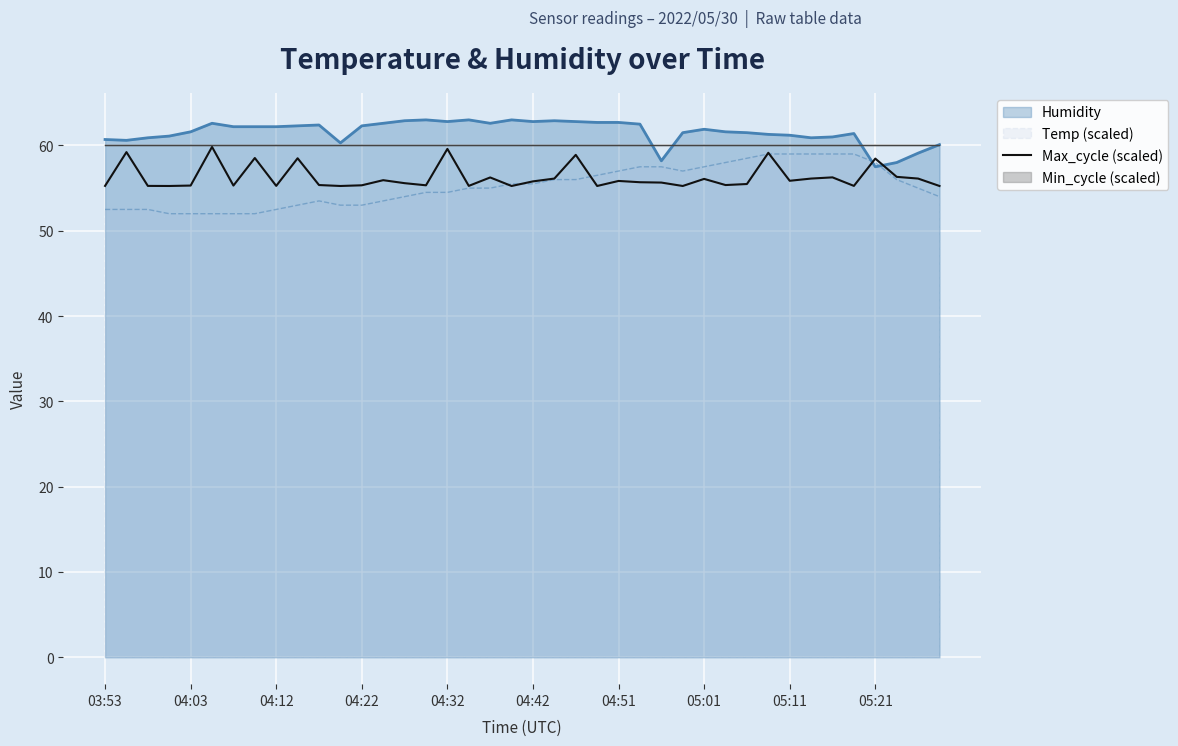

The Temp (scaled) series shows 15.3 at 04:03. True or false?

False